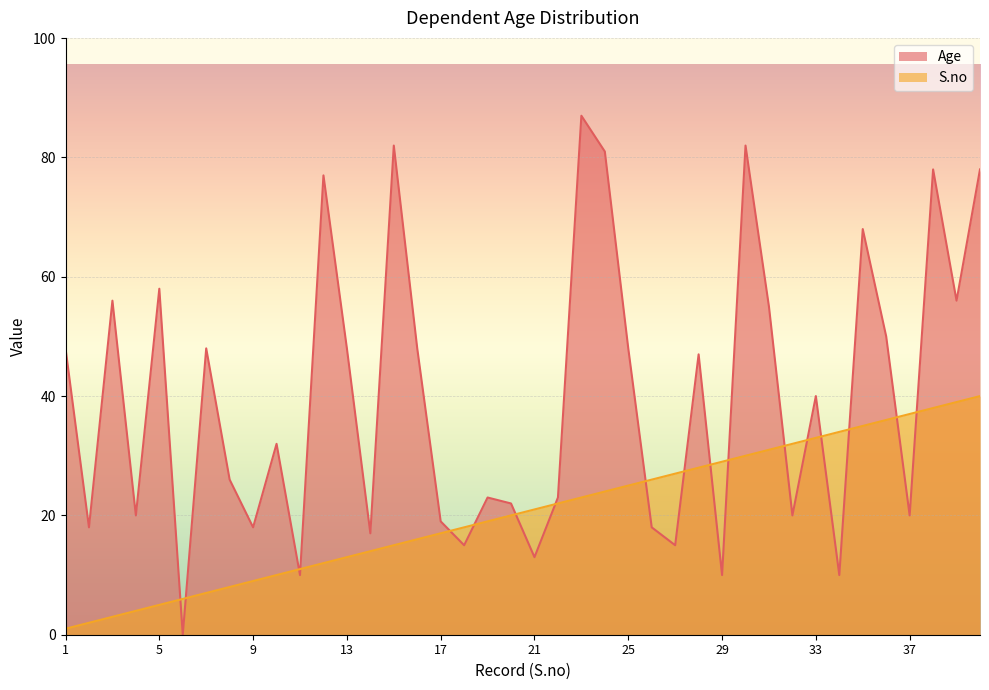

Does the chart display data point markers on the line(s)?

No